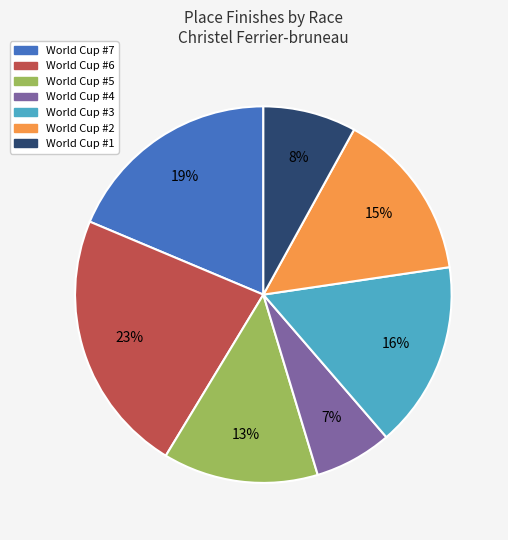

Count the number of slices in the pie.

7